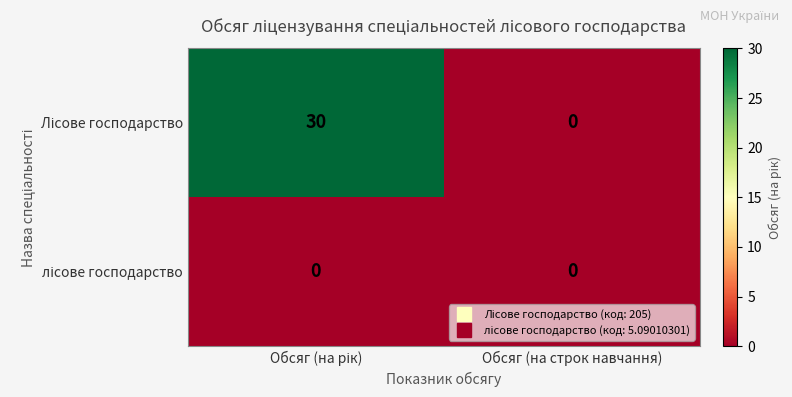

What is the greatest value displayed?

30